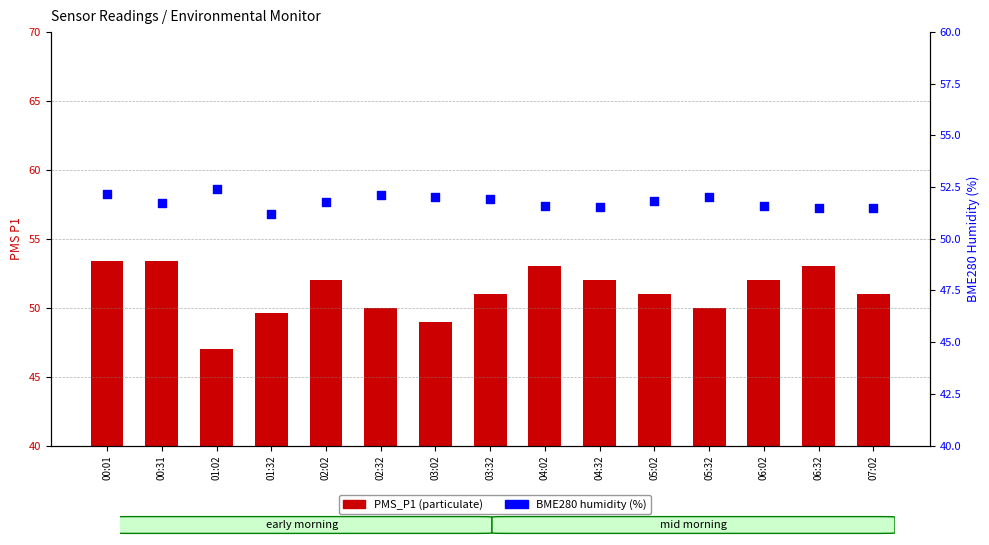

What is the total value across all series at 06:02?

103.6